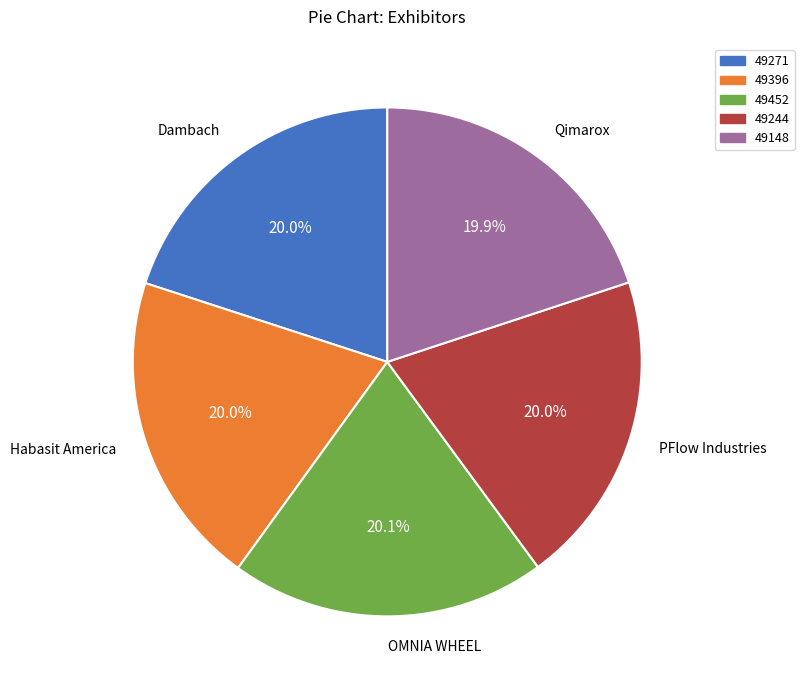

The Habasit America slice represents 20% of the pie. True or false?

True